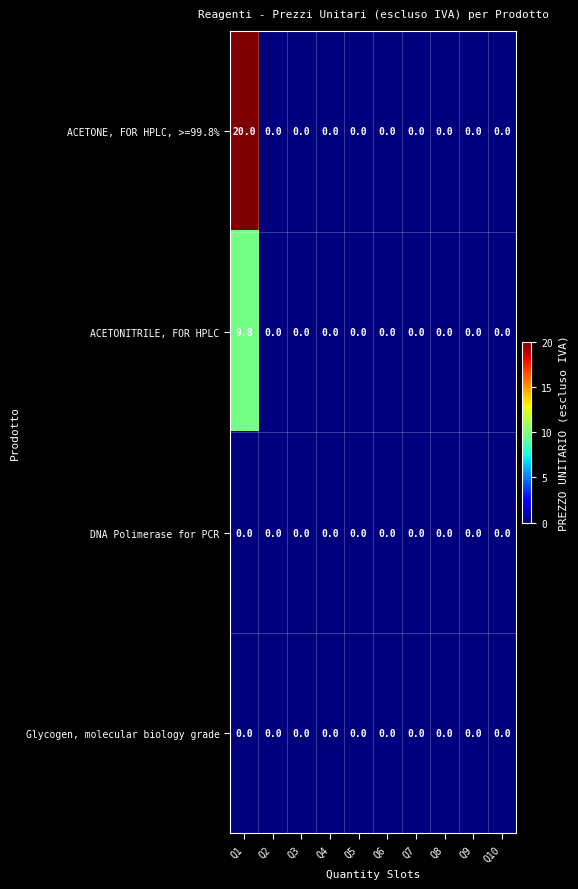

What is the difference between the ACETONE, FOR HPLC, >=99.8% values at Q1 and Q3?

20.0